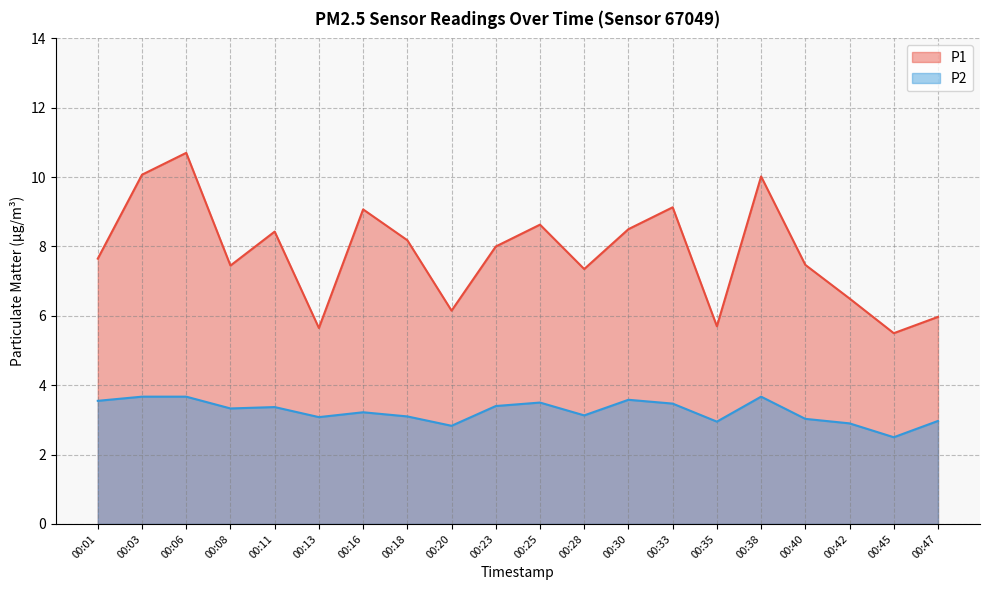

How many interior local peaks does the P2 series have?

5